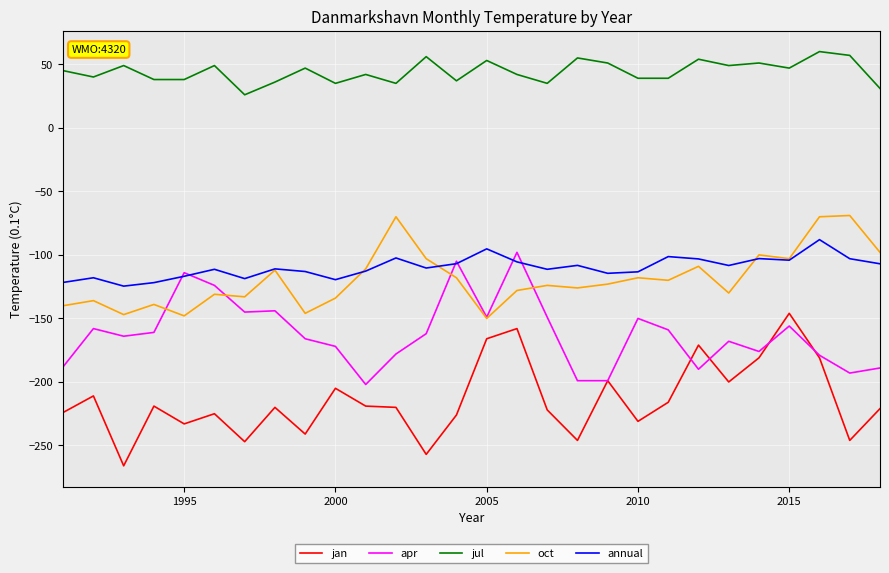

True or false: apr and jul intersect in this chart.

False